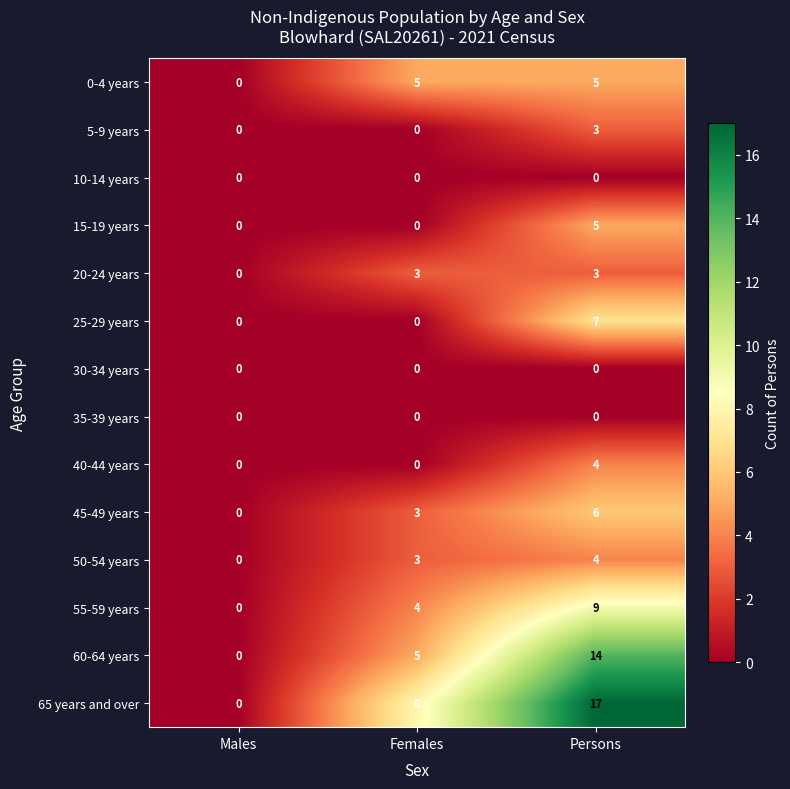

The 10-14 years series shows 0 at Females. True or false?

True